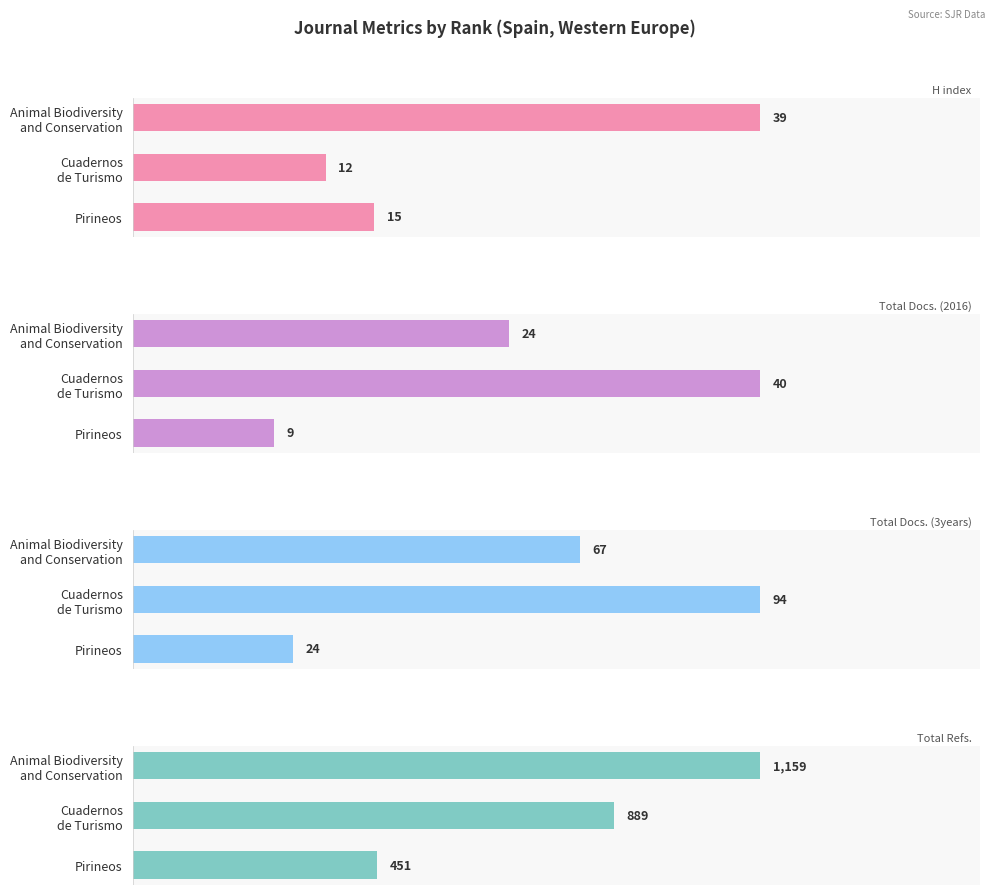

List the series in order of their peak value, lowest first.

H index, Total Docs. (2016), Total Docs. (3years), Total Refs.